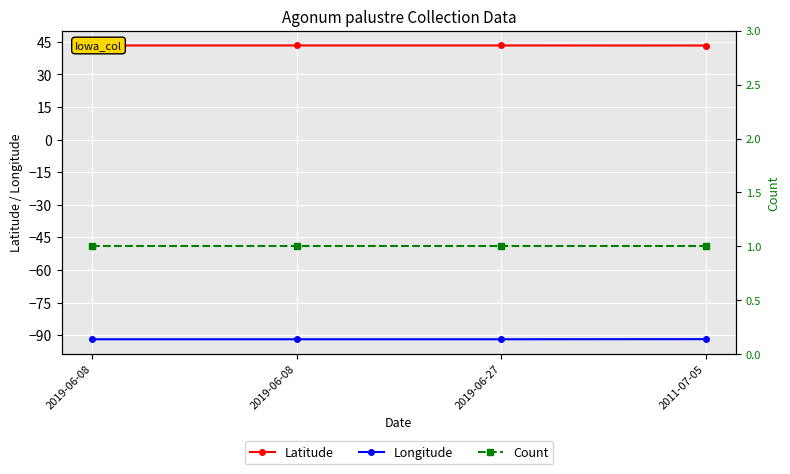

Reading left to right, what are all the values shown in this chart?

Latitude: 43.3	43.3	43.3	43.3
Longitude: -91.9	-91.9	-91.9	-91.8
Count: 1.0	1.0	1.0	1.0